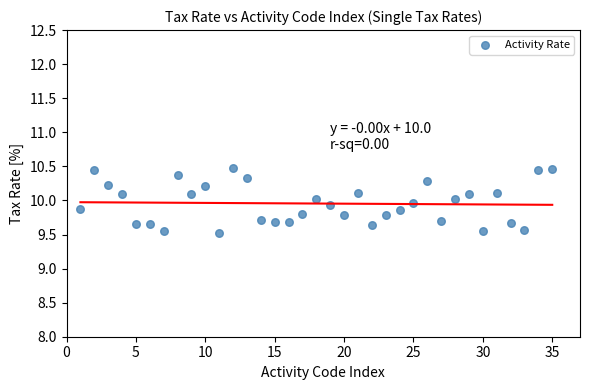

What is the range of X values (max minus min)?

34.0